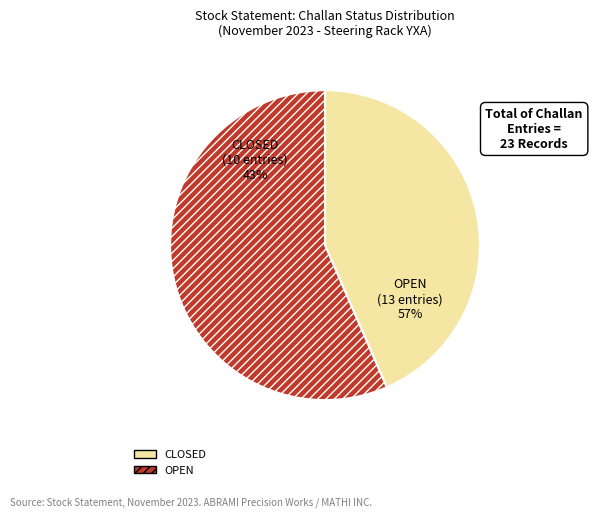

How many slices are in this pie chart?

2